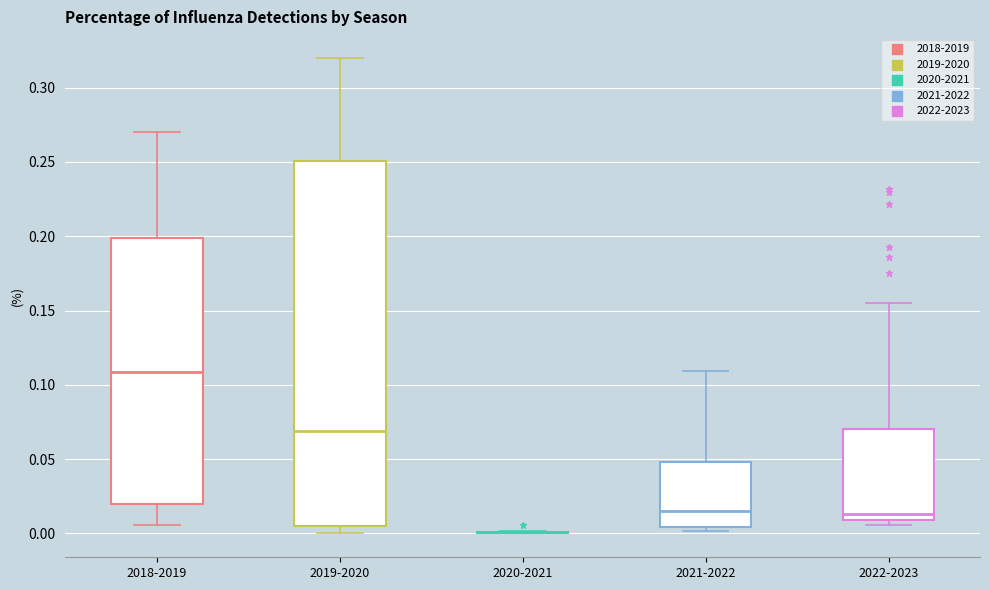

Reading left to right, transcribe this box plot: for each box, give where its median line is, the range the box spans, and where its two whiskers end, as read against the y-axis. The values are not printed on the chart, so give them approximately, as read against the axis.

2018-2019: median 0.110, box 0.020 to 0.200, whiskers 0.005 to 0.270
2019-2020: median 0.070, box 0.005 to 0.250, whiskers 0.000 to 0.320
2020-2021: box collapsed to a line at 0.000, whiskers 0.000 to 0.000
2021-2022: median 0.015, box 0.005 to 0.050, whiskers 0.000 to 0.110
2022-2023: median 0.015, box 0.010 to 0.070, whiskers 0.005 to 0.155